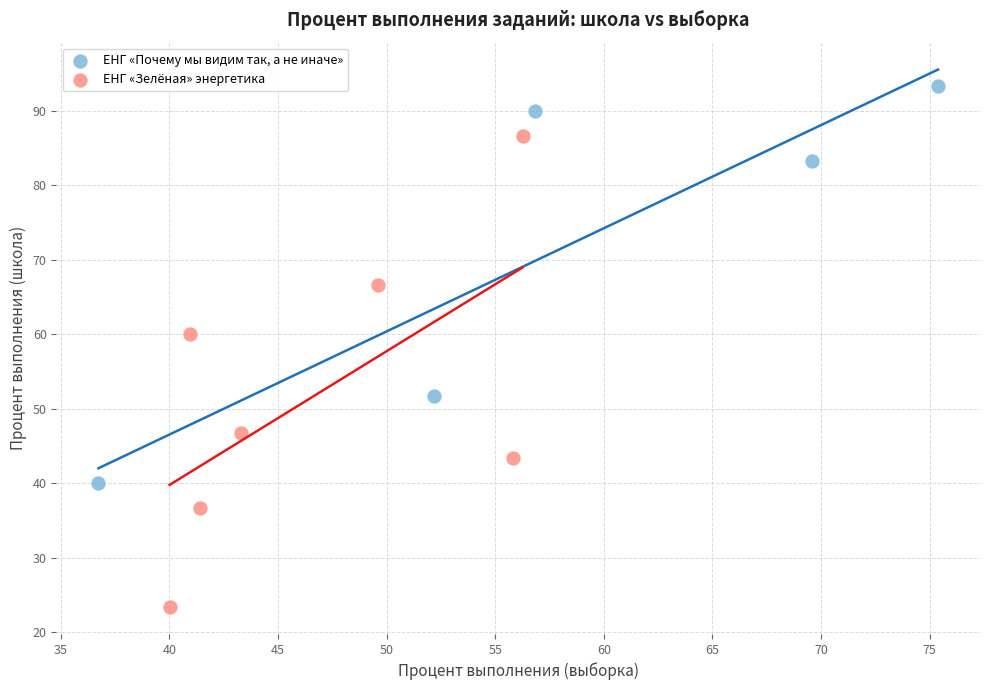

Which series reaches the minimum Y coordinate?

ЕНГ «Зелёная» энергетика